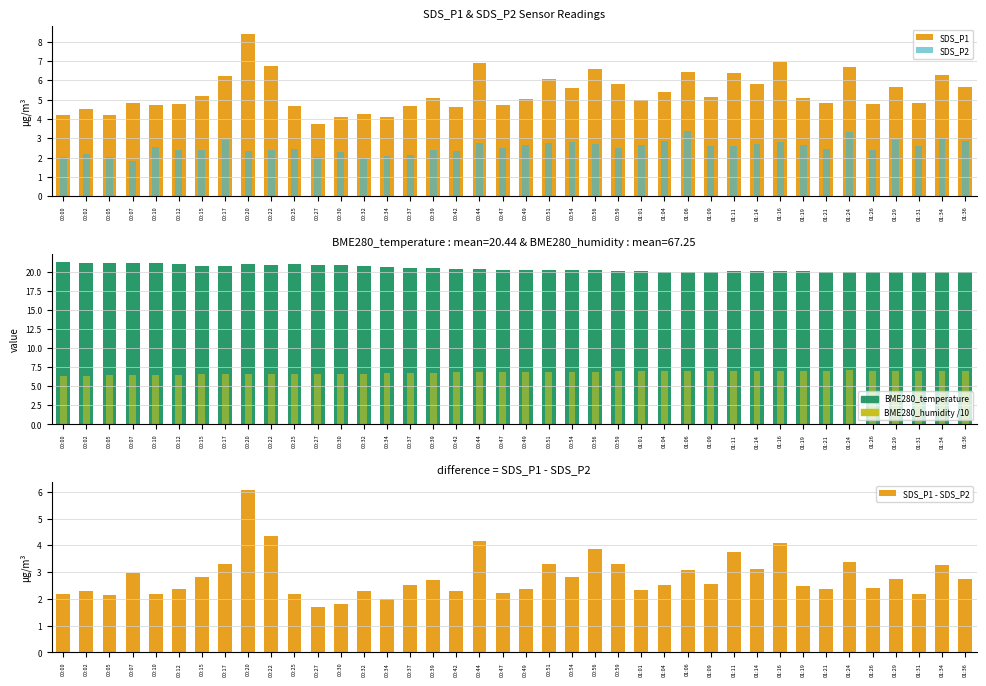

Which has a higher value, 00:47 or 00:54?

00:54